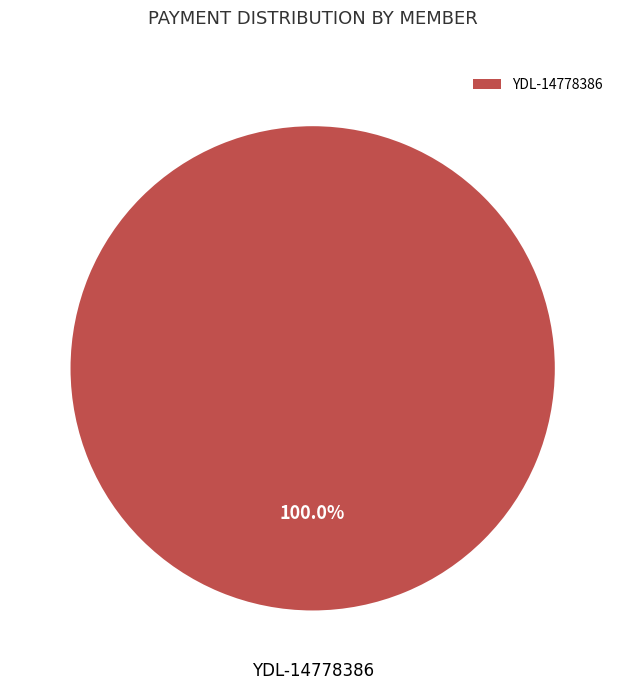

Does any single category account for the majority?

Yes